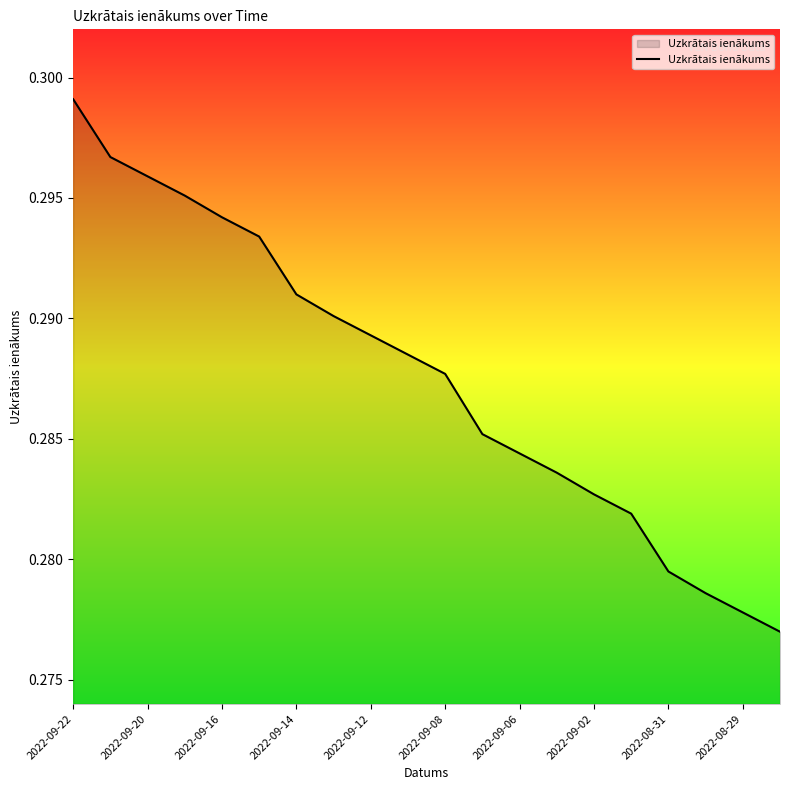

True or false: there are more than 2 points higher than both neighbors.

False